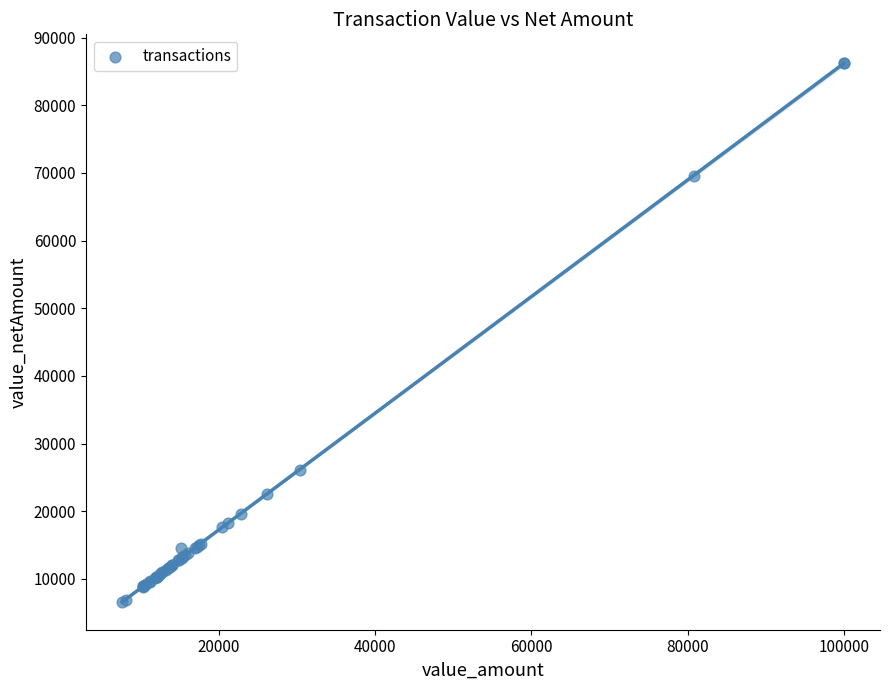

What Y value in the scatter plot is closest to 46367?

26136.8